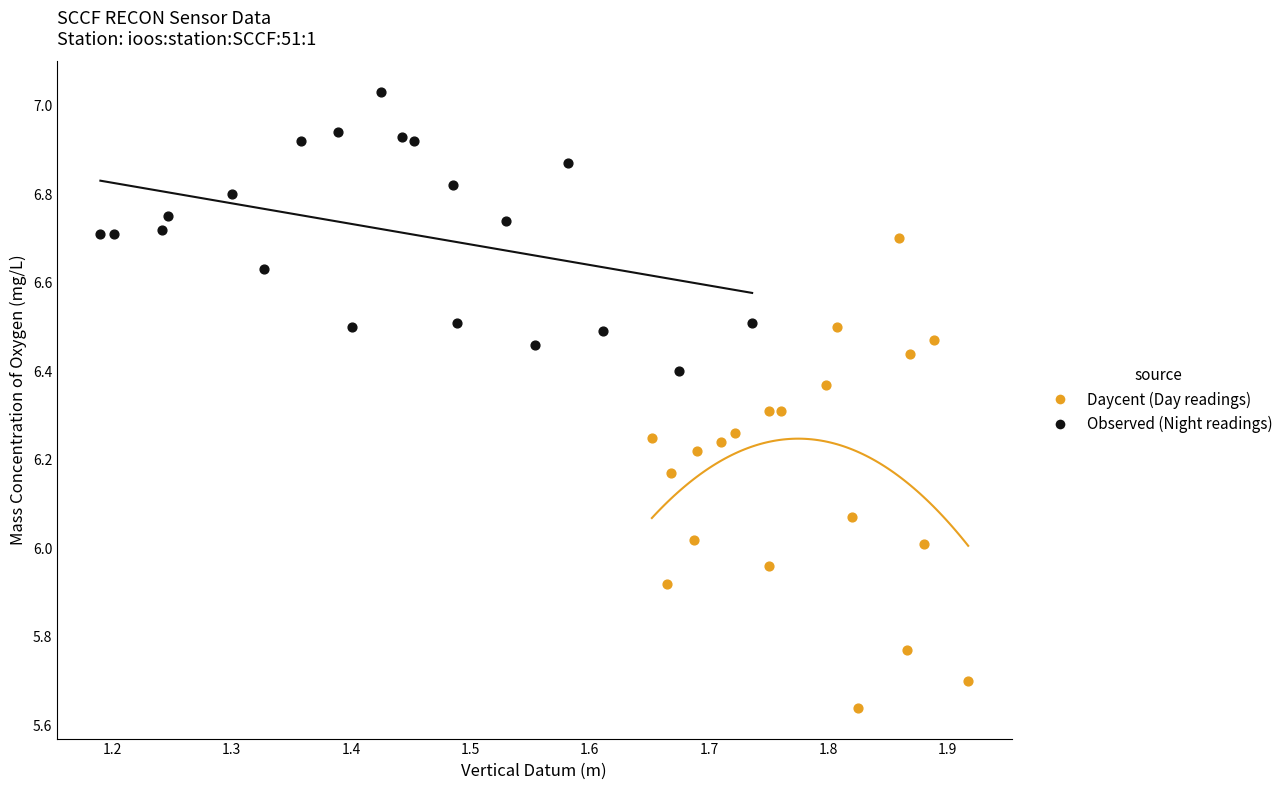

Which series contains the lowest Y value?

Daycent (Day readings)